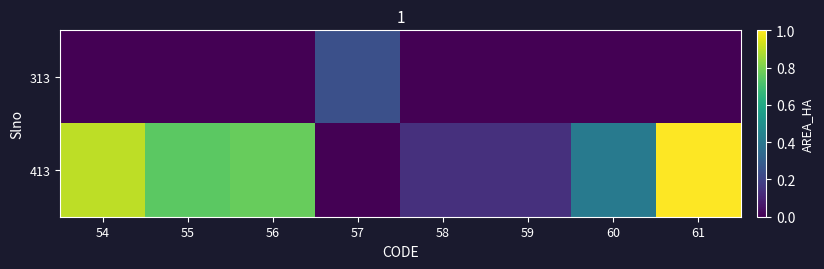

Count the number of categories in the chart.

8